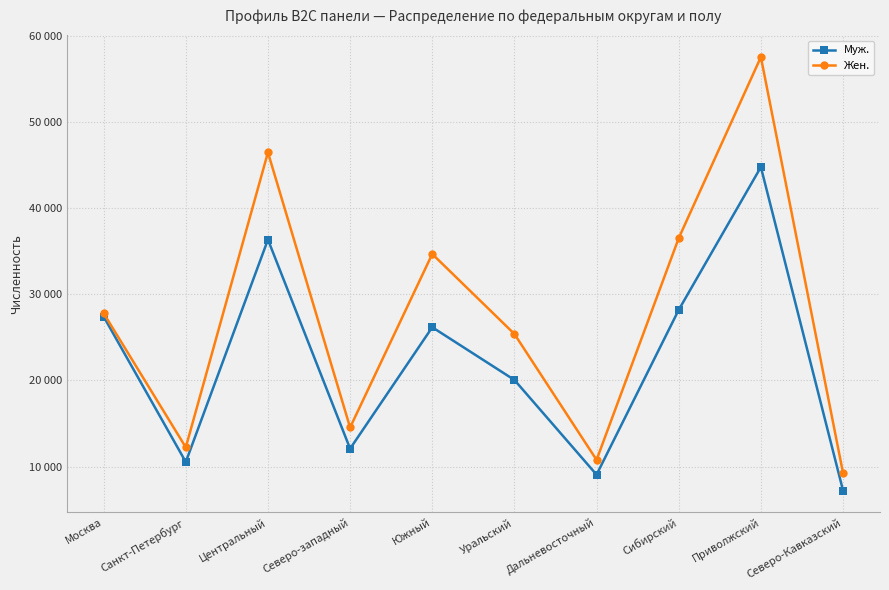

Is this an area chart (filled region under the line)?

No